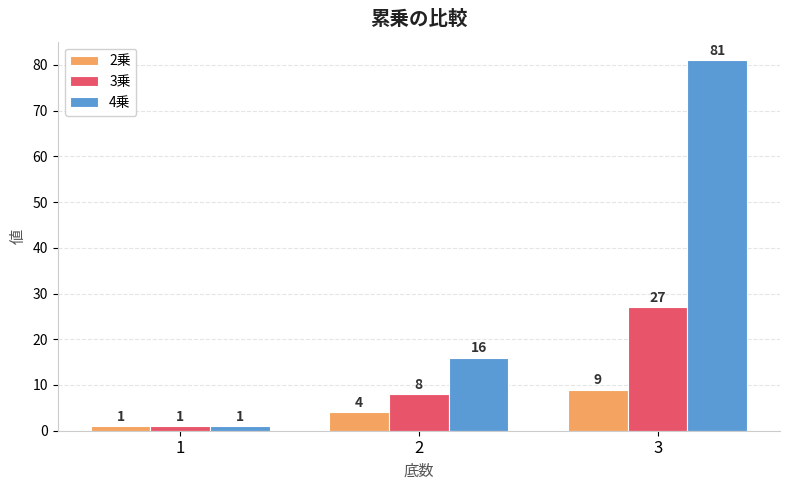

How many distinct data groups are displayed?

3